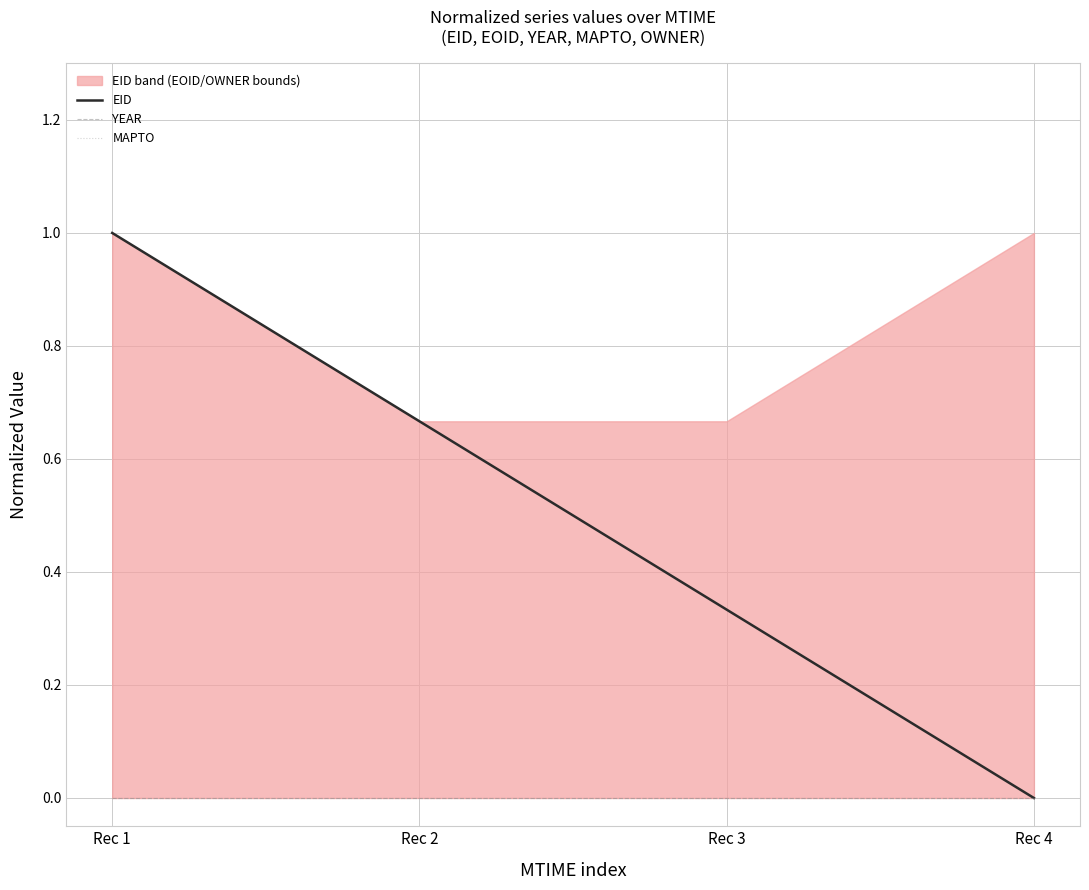

Does the chart display data point markers on the line(s)?

No